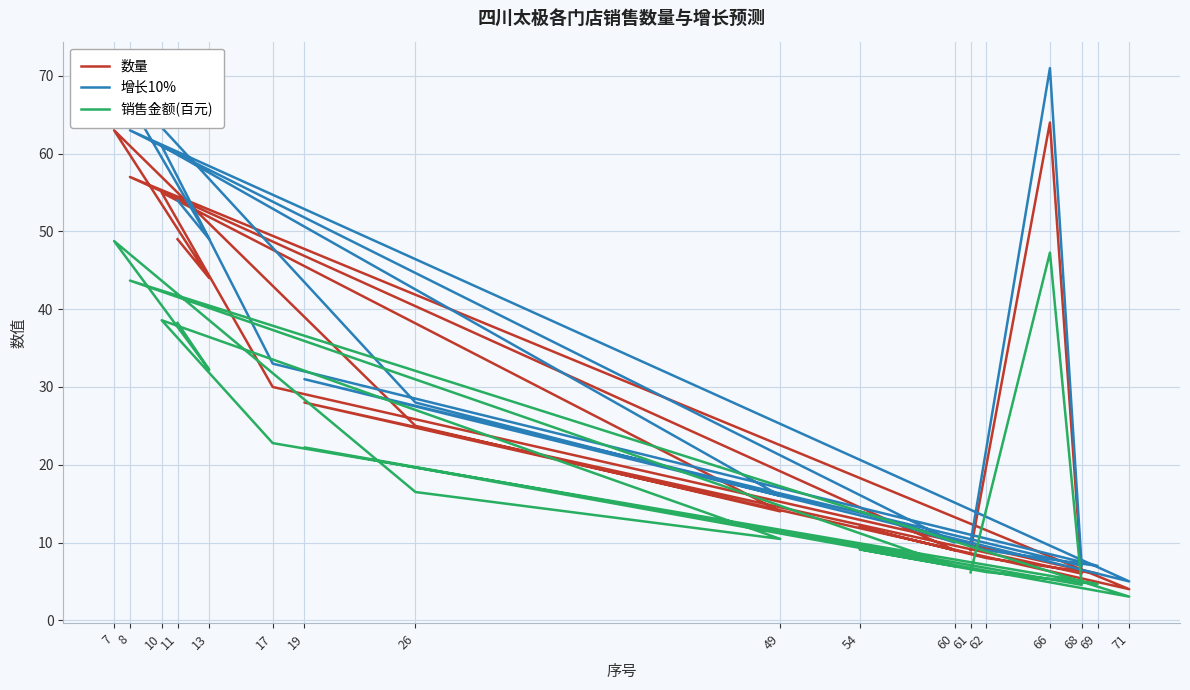

How many values in the 数量 series are below 25?

8